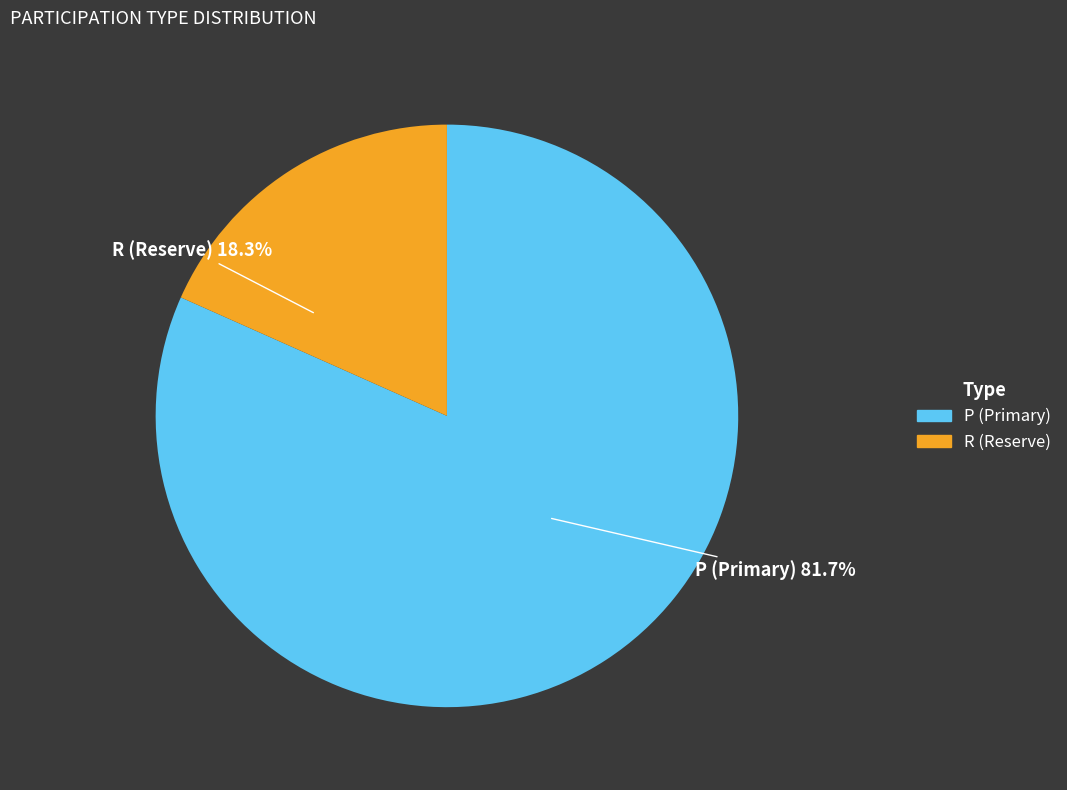

The P slice represents 69% of the pie. True or false?

False